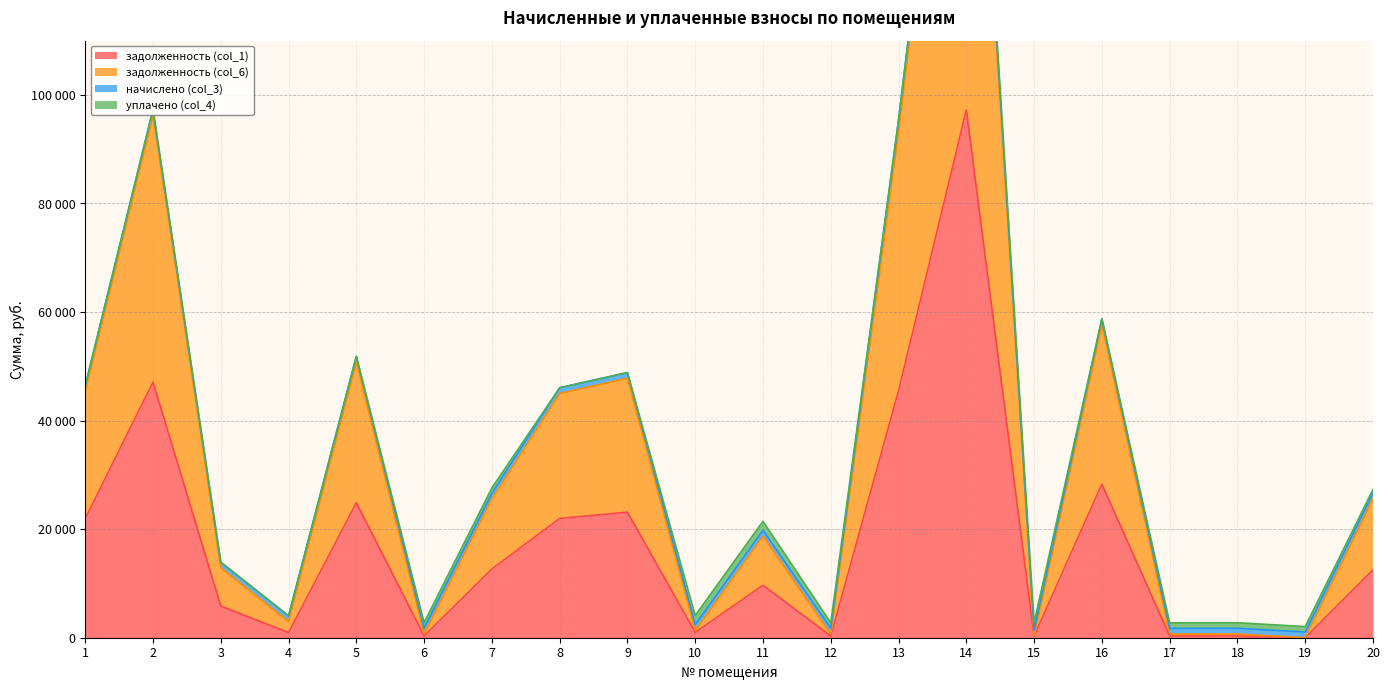

The value of задолженность (col_6) at 8 is 79185.4. True or false?

False